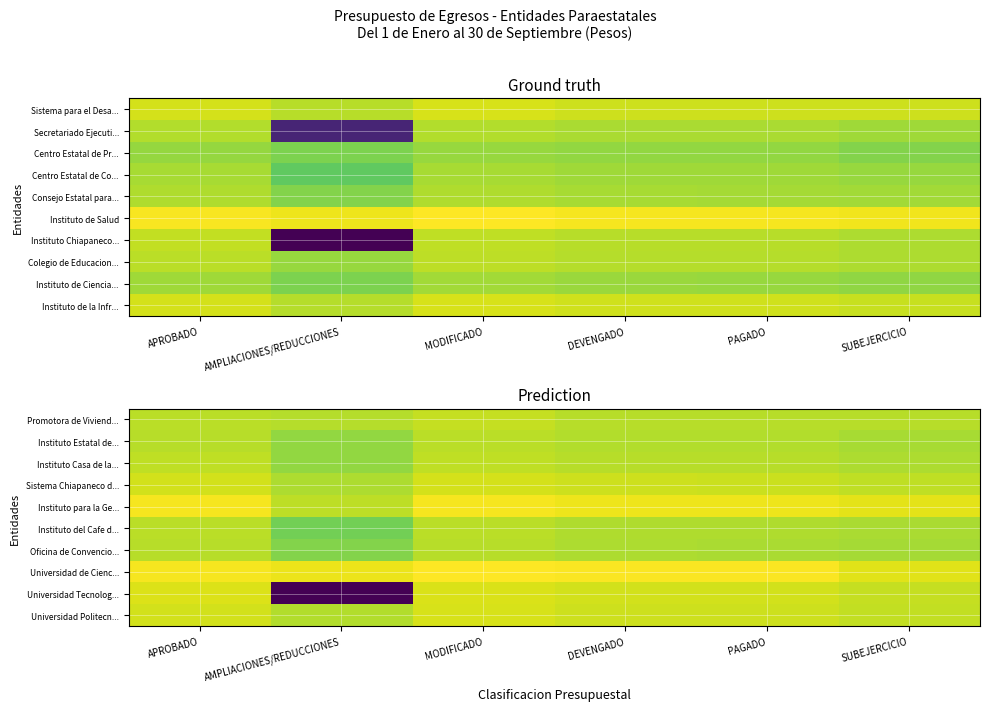

What is the sum of the Instituto Casa de la... values at SUBEJERCICIO and DEVENGADO?

32.9